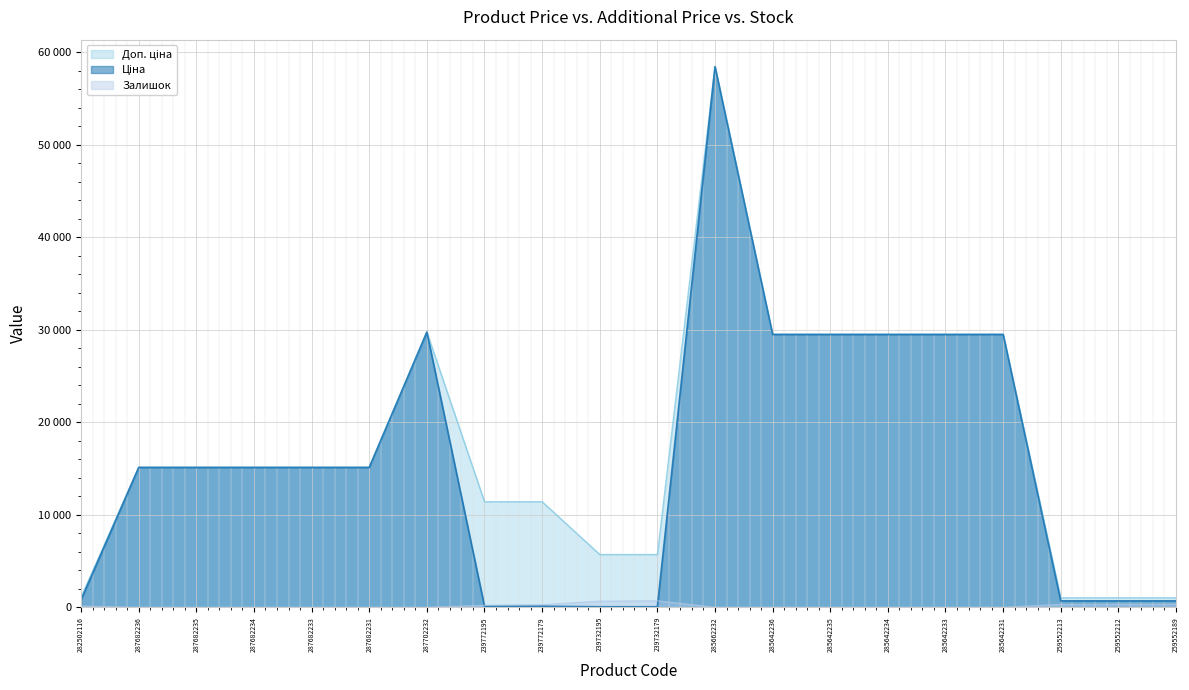

The Доп. ціна series shows 573.9 at 259552212. True or false?

False